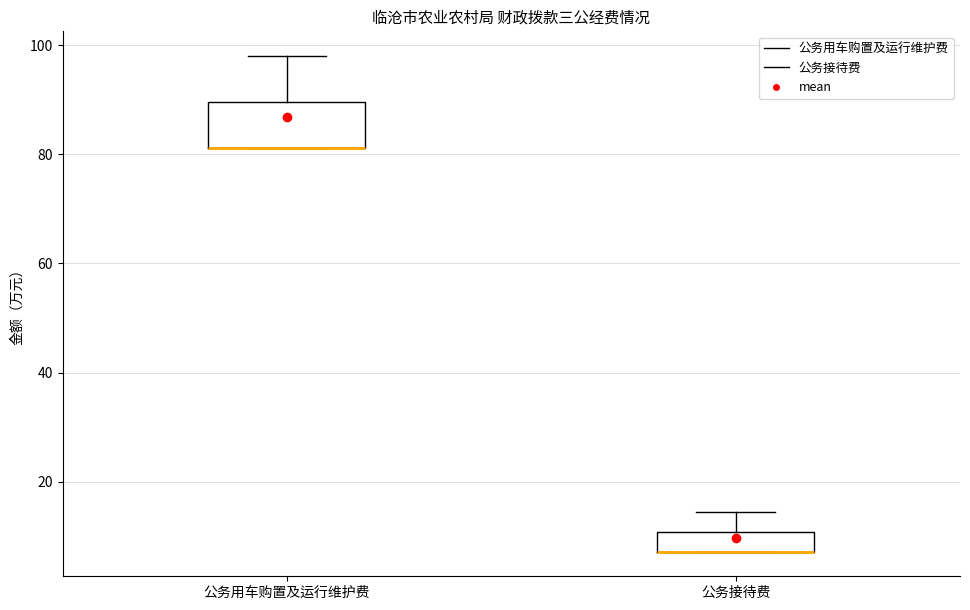

Where does the upper whisker of the box for 公务接待费 end on the y-axis? The values are not printed on the chart, so give them approximately, as read against the axis.

14